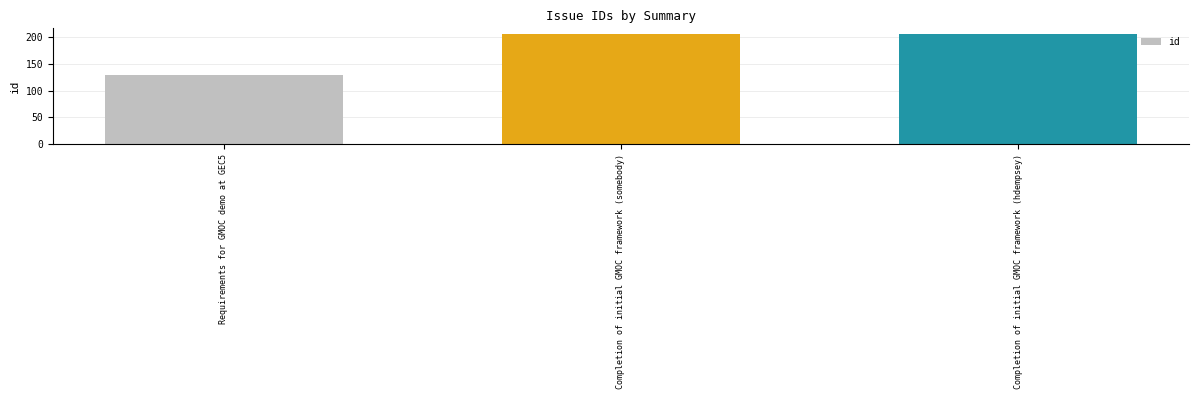

What is the label of the 1st bar from the right?

Completion of initial GMOC framework (hdempsey)